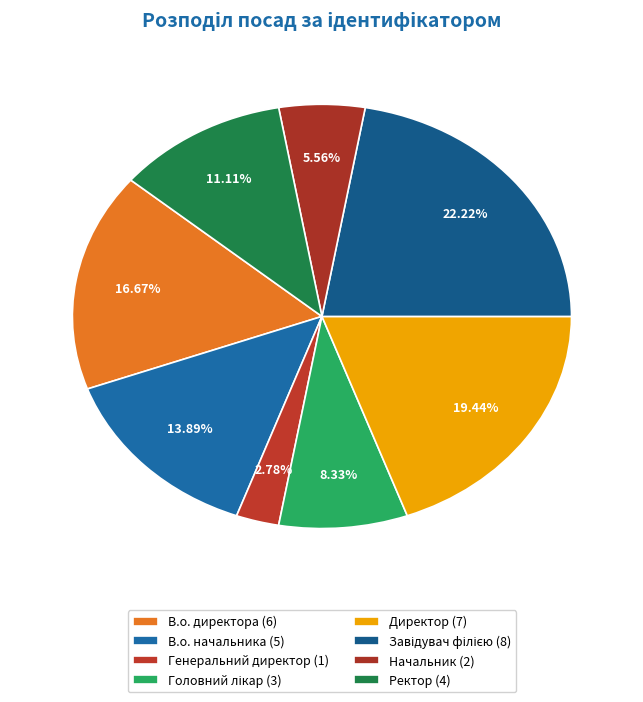

What percentage do Начальник and Завідувач філією together represent?

27.8%